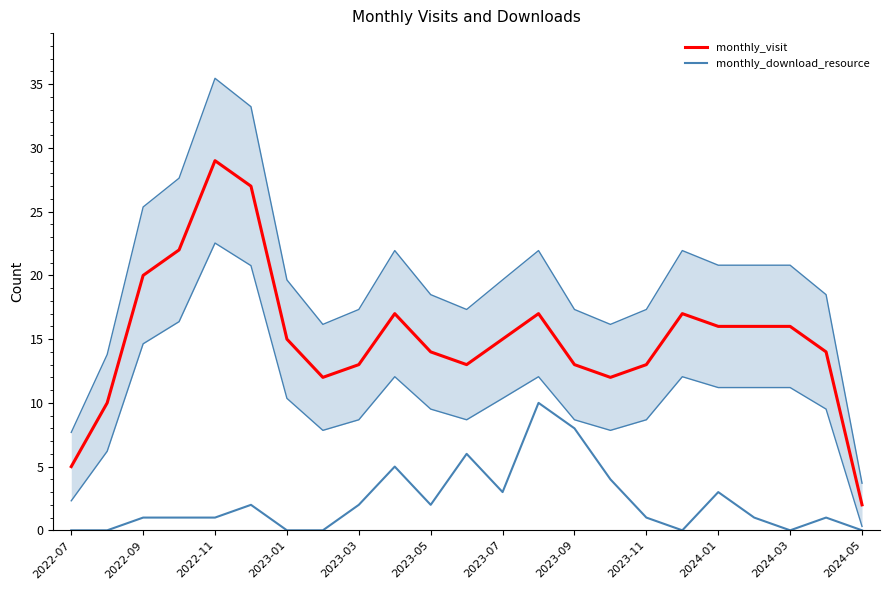

List the series in order of their peak value, highest first.

monthly_visit, monthly_download_resource